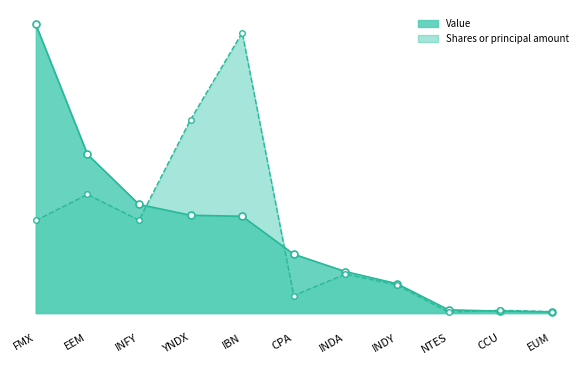

After their last crossing, which series has the higher values: Value or Shares or principal amount?

Shares or principal amount